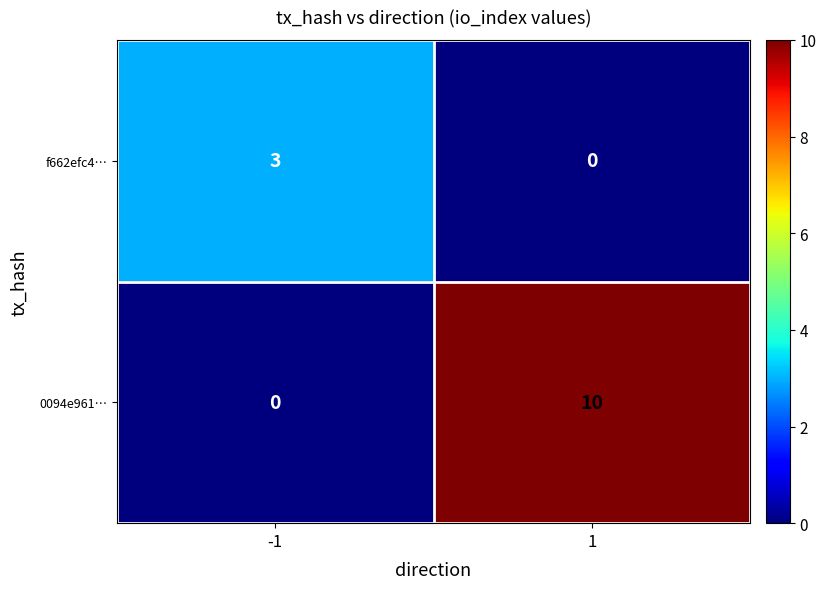

Which series changed the most between -1 and 1?

0094e961…